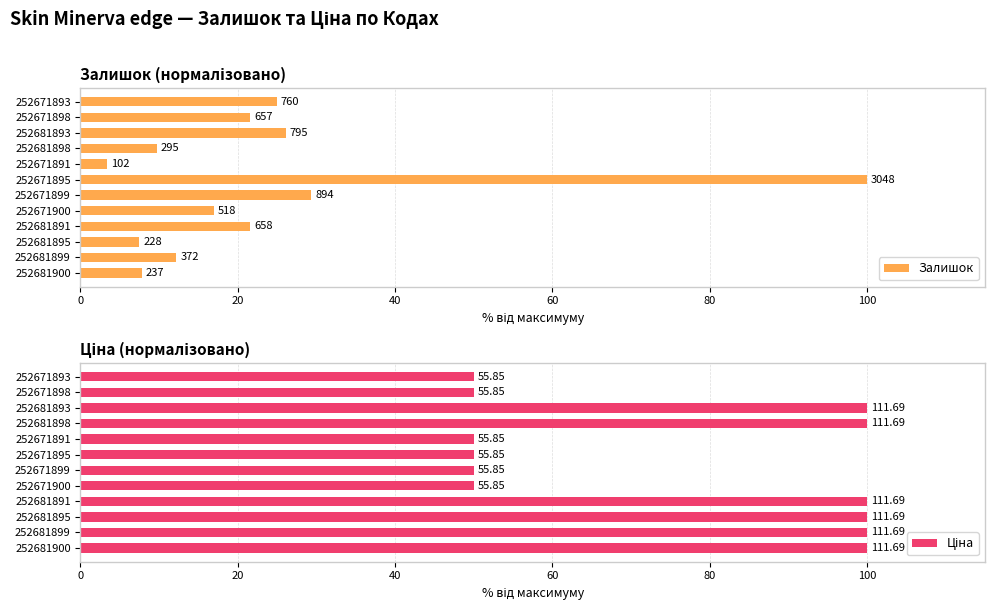

What is the total value across all series at 252681899?

112.2